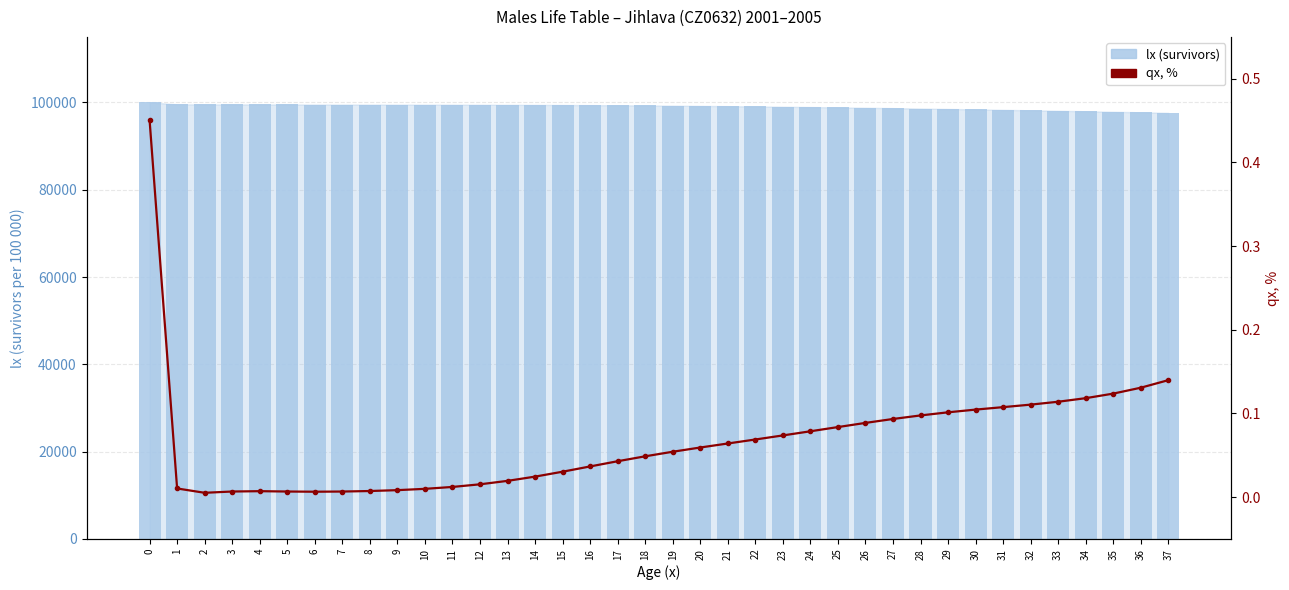

Reading right to left, extract all data points from this chart.

lx (survivors): 37=97598.6	36=97726.4	35=97847.4	34=97963.3	33=98075.1	32=98183.6	31=98289.3	30=98392.2	29=98492.0	28=98588.3	27=98680.4	26=98768.1	25=98850.8	24=98928.7	23=99001.7	22=99069.9	21=99133.4	20=99192.2	19=99246.1	18=99294.5	17=99337.1	16=99373.6	15=99403.8	14=99428.1	13=99447.5	12=99462.7	11=99474.8	10=99484.7	9=99493.0	8=99500.3	7=99506.9	6=99513.3	5=99520.0	4=99527.1	3=99533.8	2=99538.9	1=99549.2	0=100000.0
qx, %: 37=0.1	36=0.1	35=0.1	34=0.1	33=0.1	32=0.1	31=0.1	30=0.1	29=0.1	28=0.1	27=0.1	26=0.1	25=0.1	24=0.1	23=0.1	22=0.1	21=0.1	20=0.1	19=0.1	18=0.0	17=0.0	16=0.0	15=0.0	14=0.0	13=0.0	12=0.0	11=0.0	10=0.0	9=0.0	8=0.0	7=0.0	6=0.0	5=0.0	4=0.0	3=0.0	2=0.0	1=0.0	0=0.5